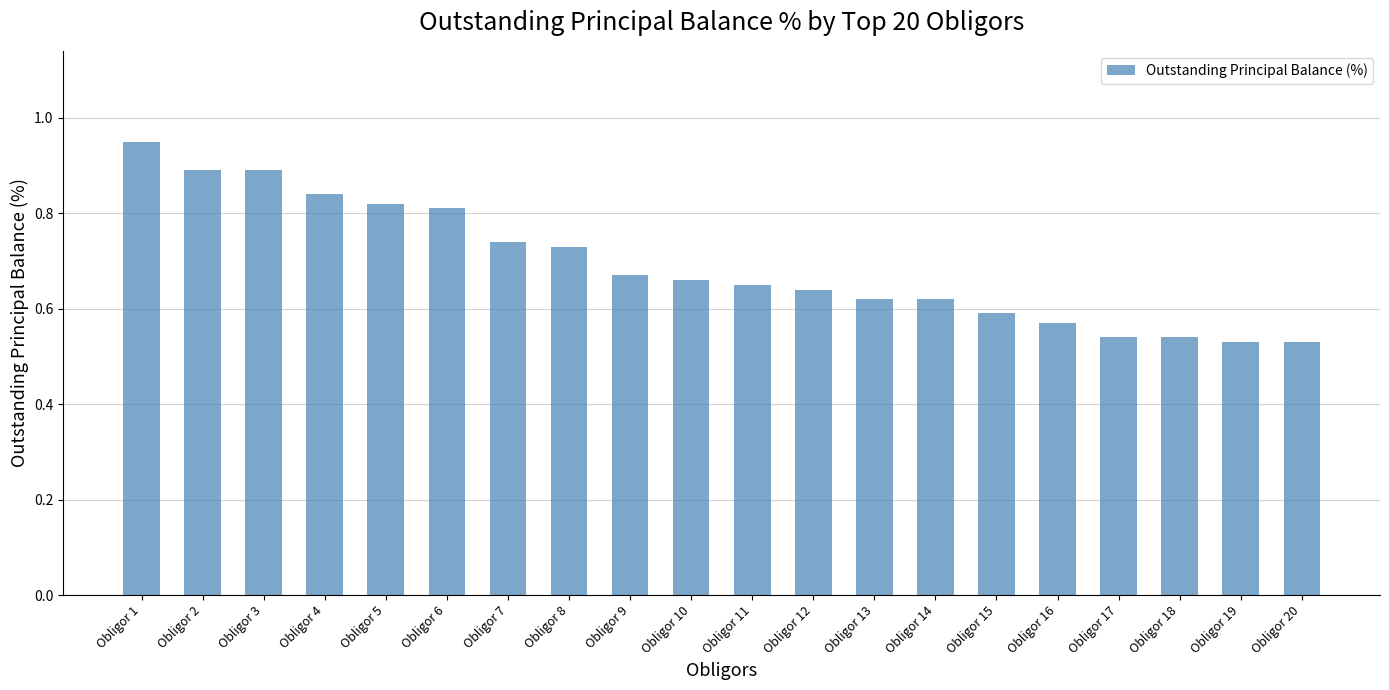

Is it true that the value at Obligor 10 is 0.1?

False